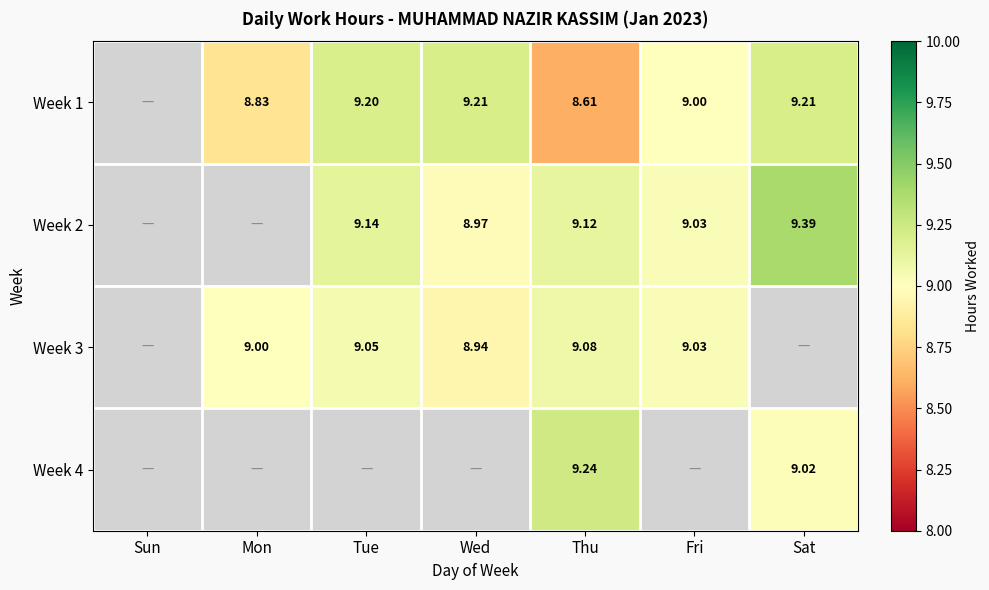

The value of Week 3 at Mon is 3.5. True or false?

False